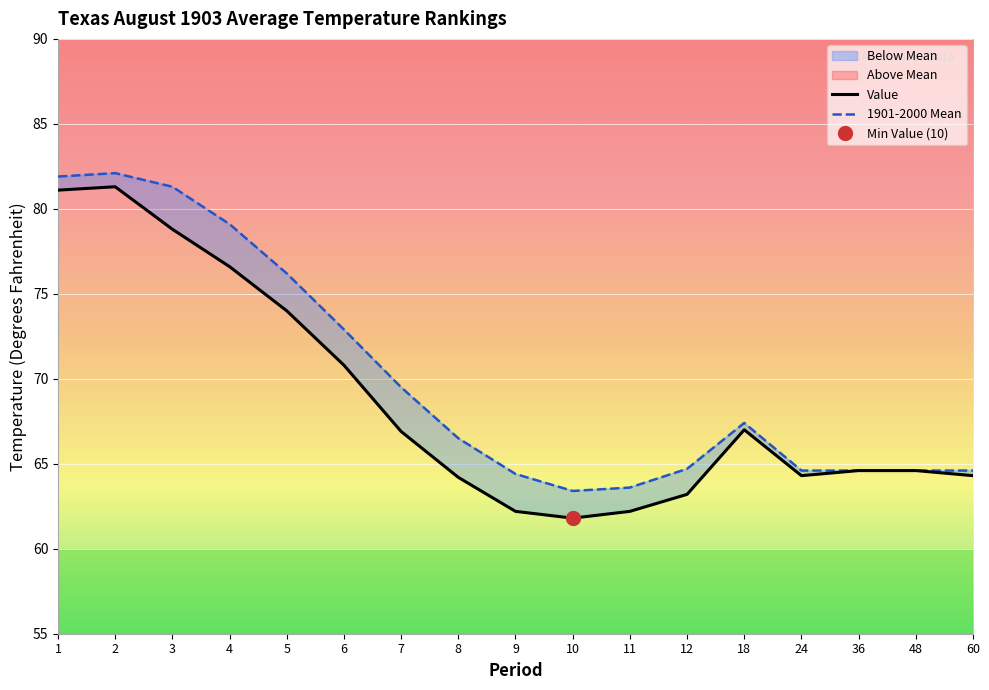

Which has a higher value, 1 or 48?

1